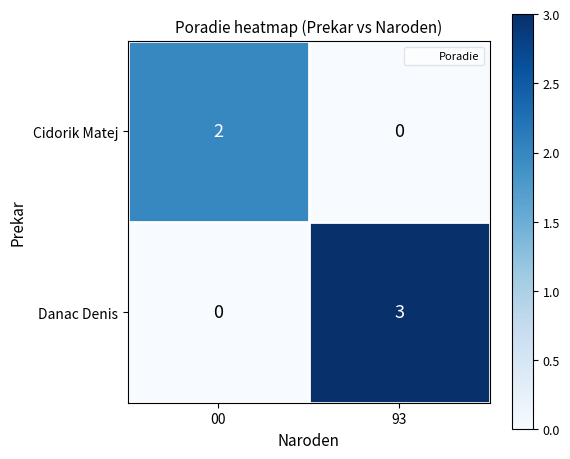

Is it true that Danac Denis equals 3 at 93?

True